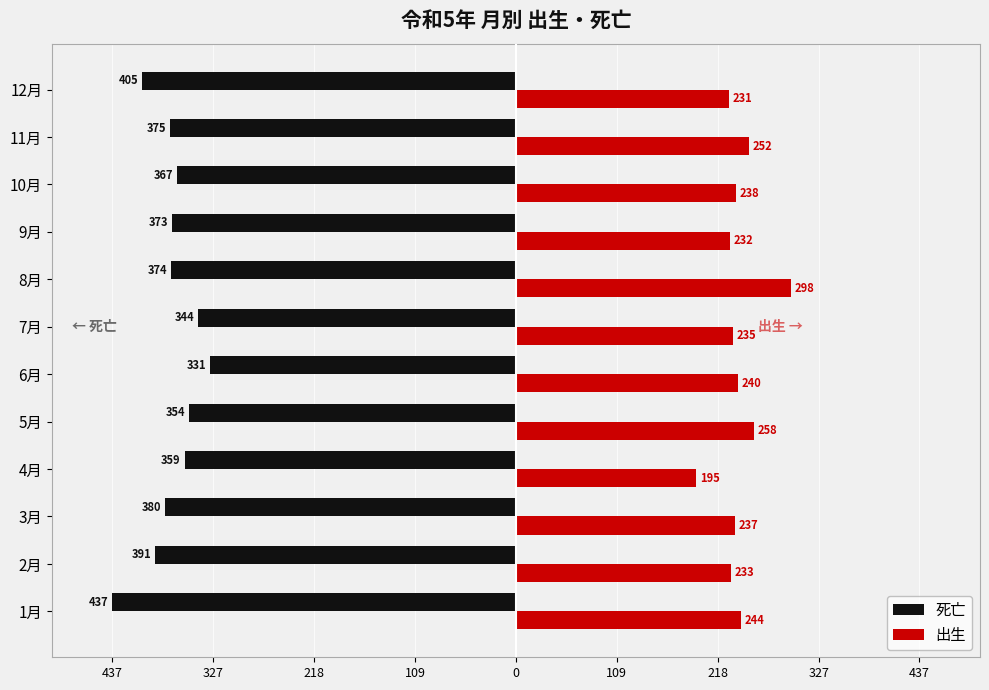

What is the difference between the maximum and minimum values in the 死亡 series?

106